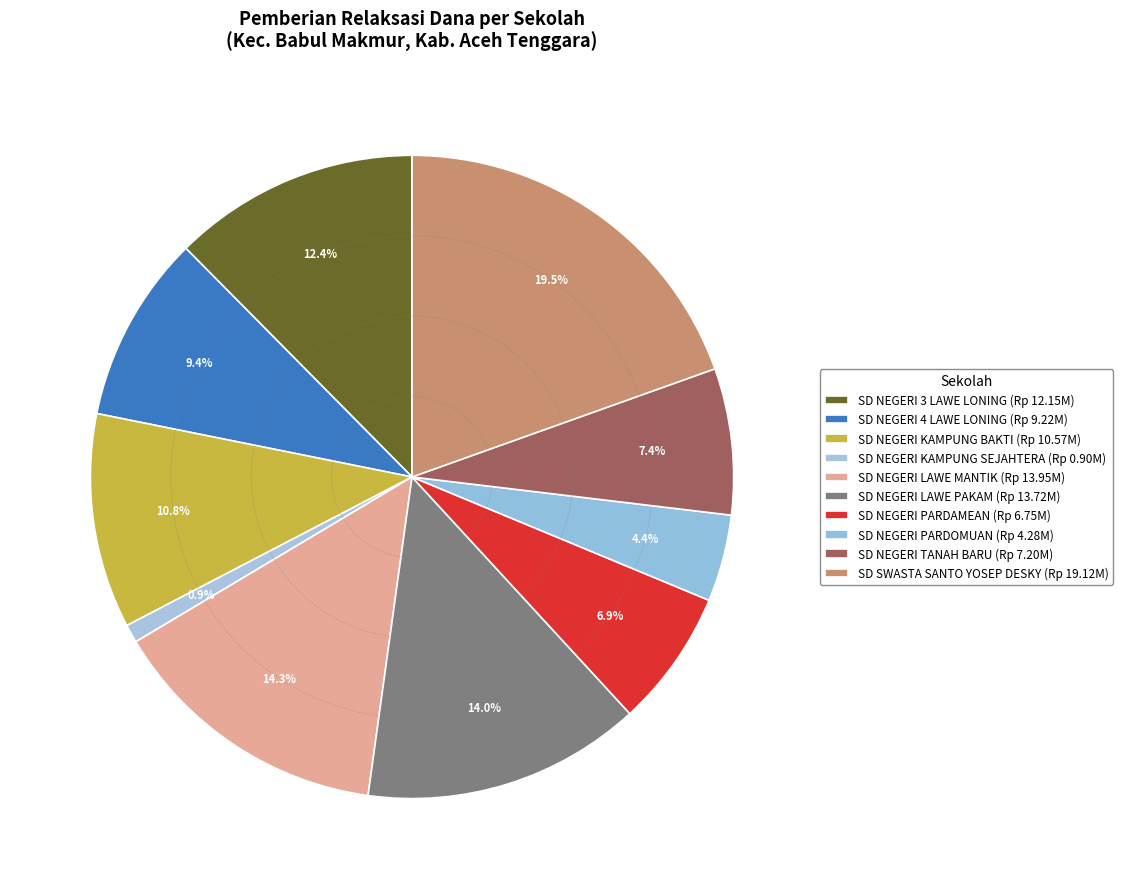

What percentage do SD NEGERI TANAH BARU and SD SWASTA SANTO YOSEP DESKY together represent?

26.9%